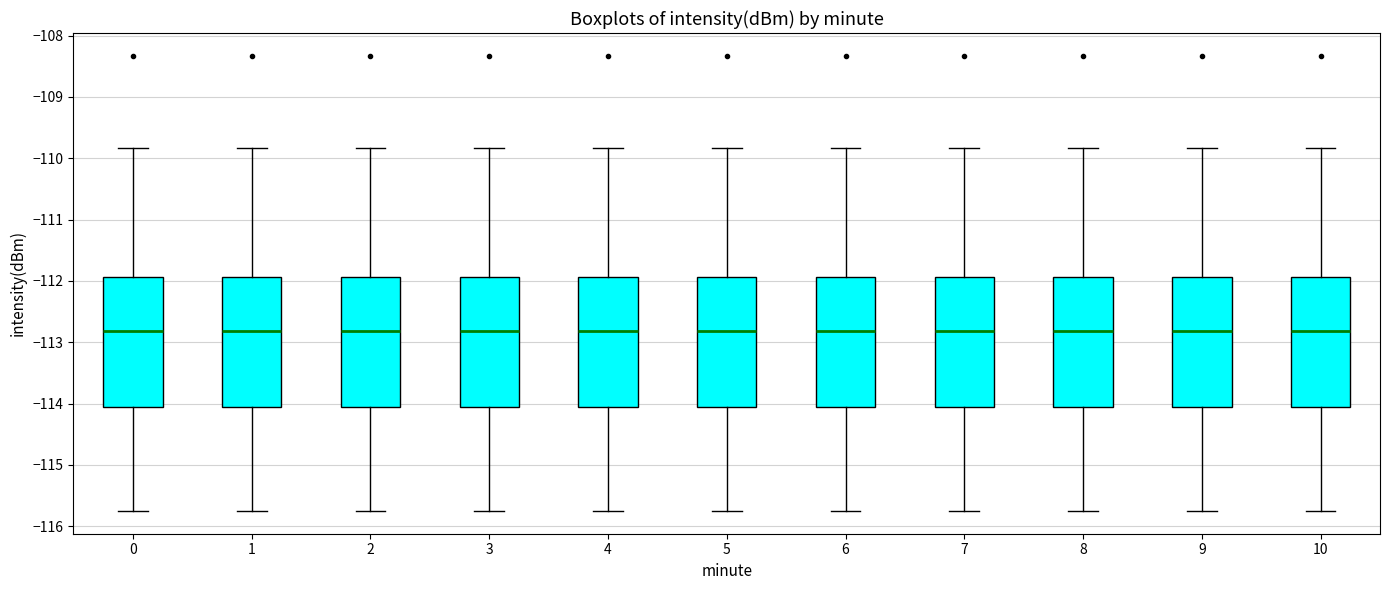

Reading left to right, transcribe this box plot: for each box, give where its median line is, the range the box spans, and where its two whiskers end, as read against the y-axis. The values are not printed on the chart, so give them approximately, as read against the axis.

0: median -112.8, box -114.1 to -111.9, whiskers -115.7 to -109.8
1: median -112.8, box -114.1 to -111.9, whiskers -115.7 to -109.8
2: median -112.8, box -114.1 to -111.9, whiskers -115.7 to -109.8
3: median -112.8, box -114.1 to -111.9, whiskers -115.7 to -109.8
4: median -112.8, box -114.1 to -111.9, whiskers -115.7 to -109.8
5: median -112.8, box -114.1 to -111.9, whiskers -115.7 to -109.8
6: median -112.8, box -114.1 to -111.9, whiskers -115.7 to -109.8
7: median -112.8, box -114.1 to -111.9, whiskers -115.7 to -109.8
8: median -112.8, box -114.1 to -111.9, whiskers -115.7 to -109.8
9: median -112.8, box -114.1 to -111.9, whiskers -115.7 to -109.8
10: median -112.8, box -114.1 to -111.9, whiskers -115.7 to -109.8